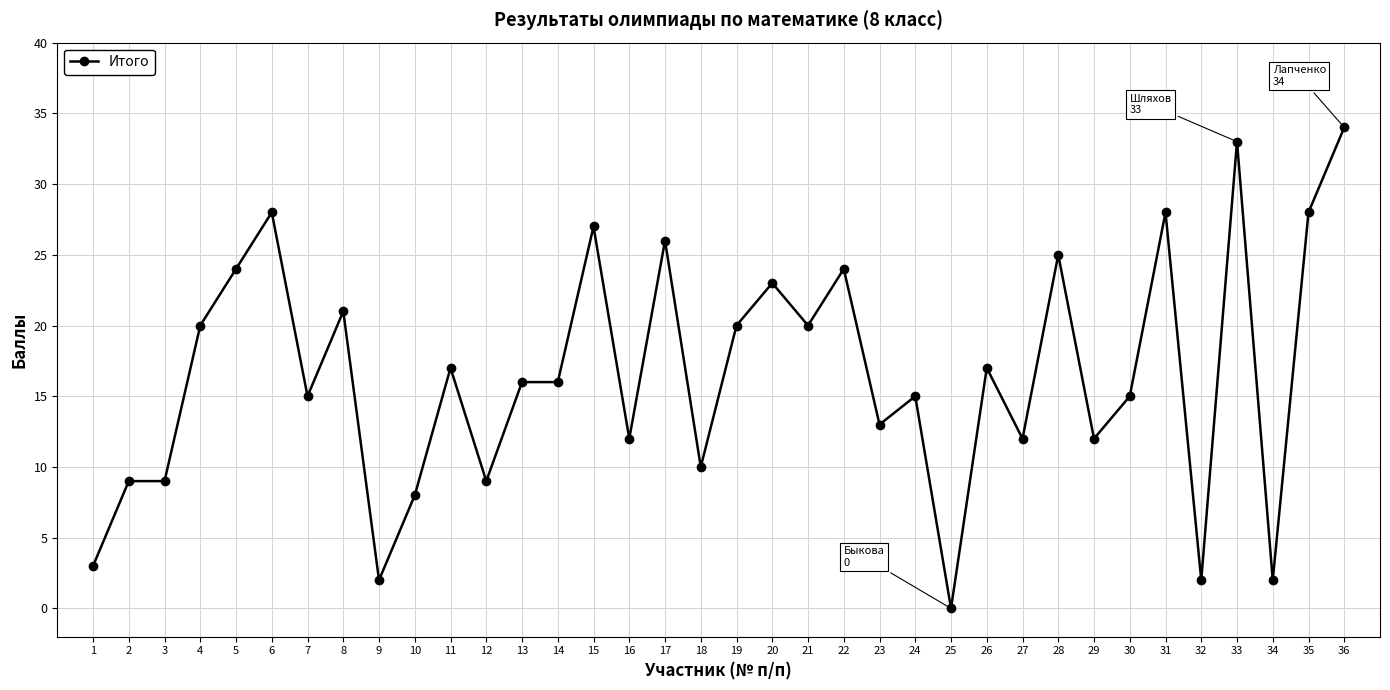

How many distinct data groups are displayed?

1